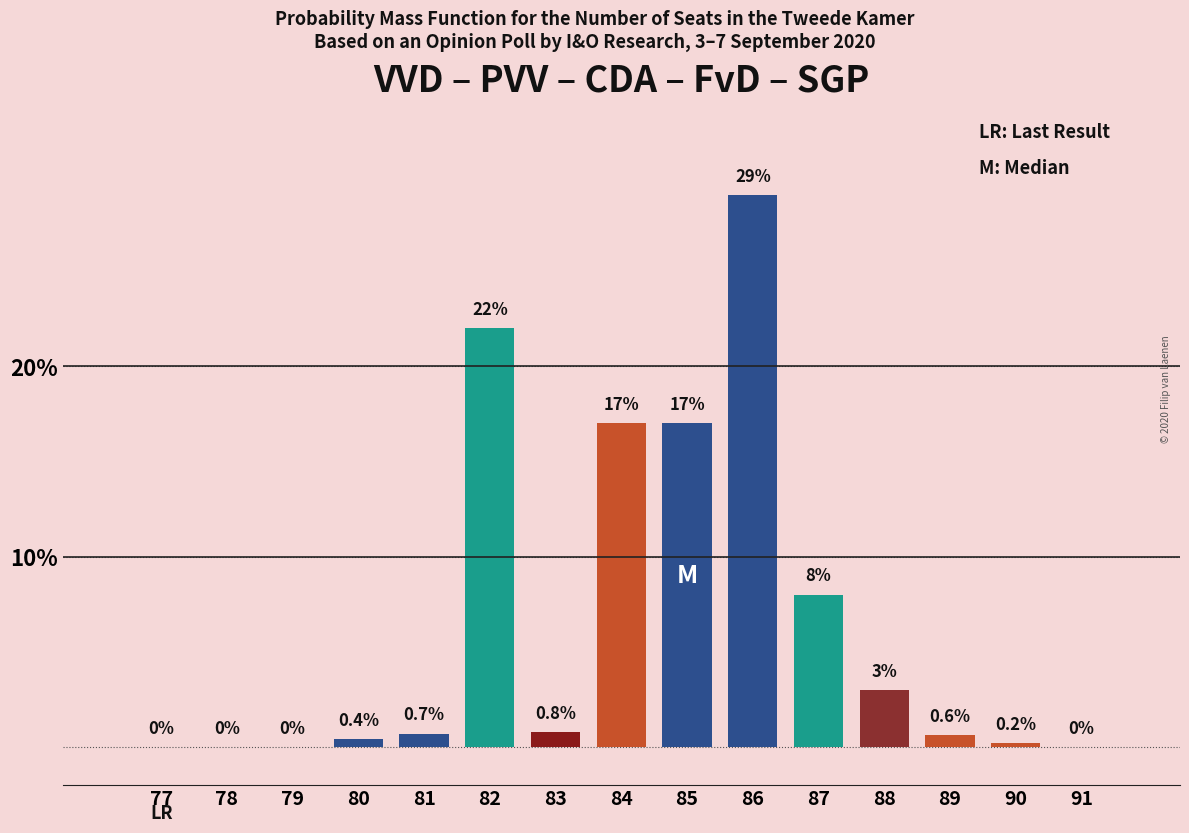

Reading left to right, what are all the values shown in this chart?

77=0.0	78=0.0	79=0.0	80=0.4	81=0.7	82=22.0	83=0.8	84=17.0	85=17.0	86=29.0	87=8.0	88=3.0	89=0.6	90=0.2	91=0.0